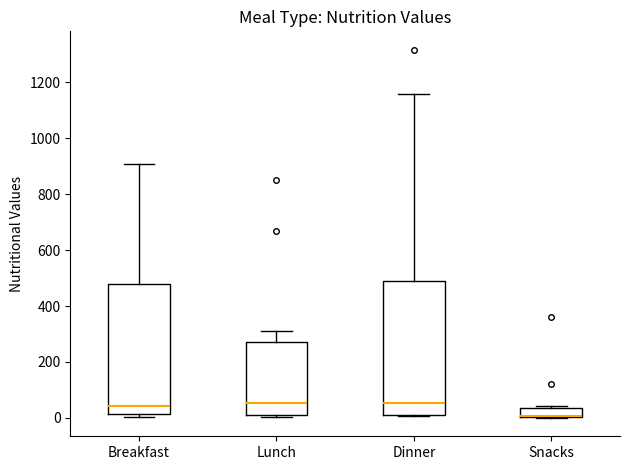

Reading left to right, transcribe this box plot: for each box, give where its median line is, the range the box spans, and where its two whiskers end, as read against the y-axis. The values are not printed on the chart, so give them approximately, as read against the axis.

Breakfast: median 40, box 20 to 480, whiskers 0 to 900
Lunch: median 60, box 20 to 280, whiskers 0 to 320
Dinner: median 60, box 20 to 480, whiskers 0 to 1160
Snacks: median 0 (drawn on the box's lower edge), box 0 to 40, whiskers 0 to 40 (just above the box's upper edge)